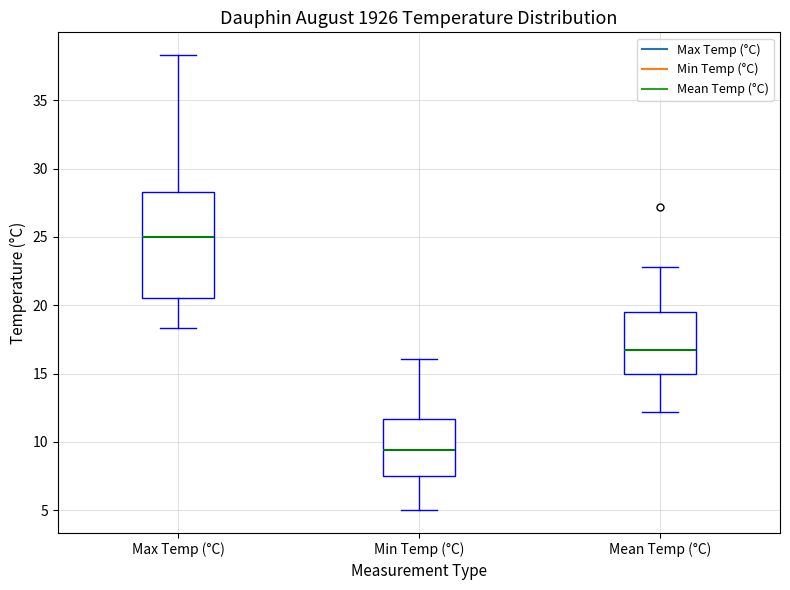

Which box is the tallest, from its lower edge to its upper edge?

Max Temp (°C)